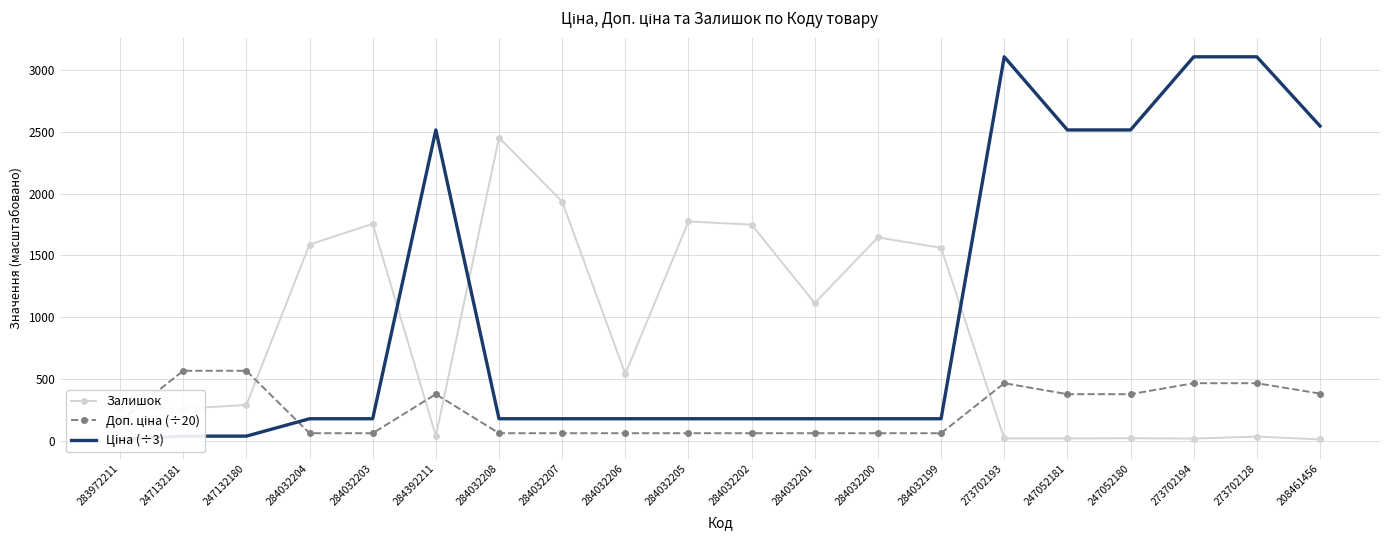

Which has a higher value, 273702128 or 284032206?

284032206